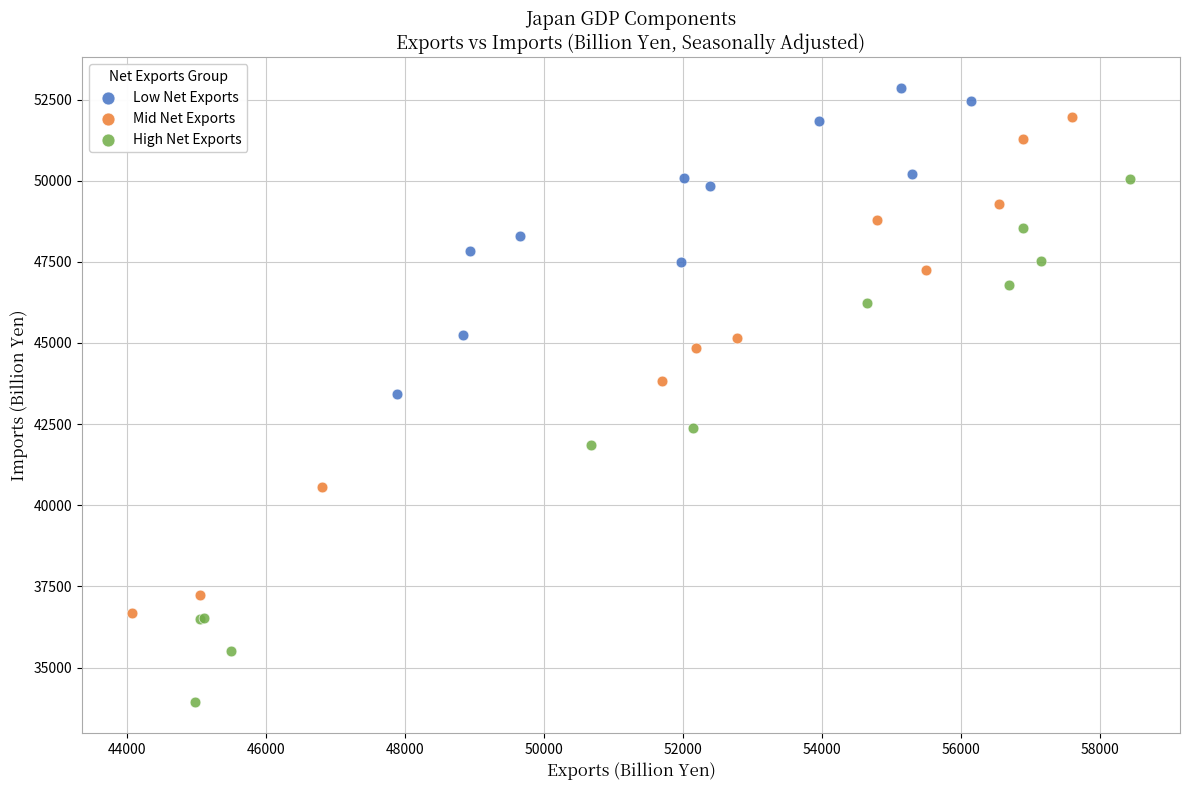

Which series has the widest spread of Y values?

High Net Exports